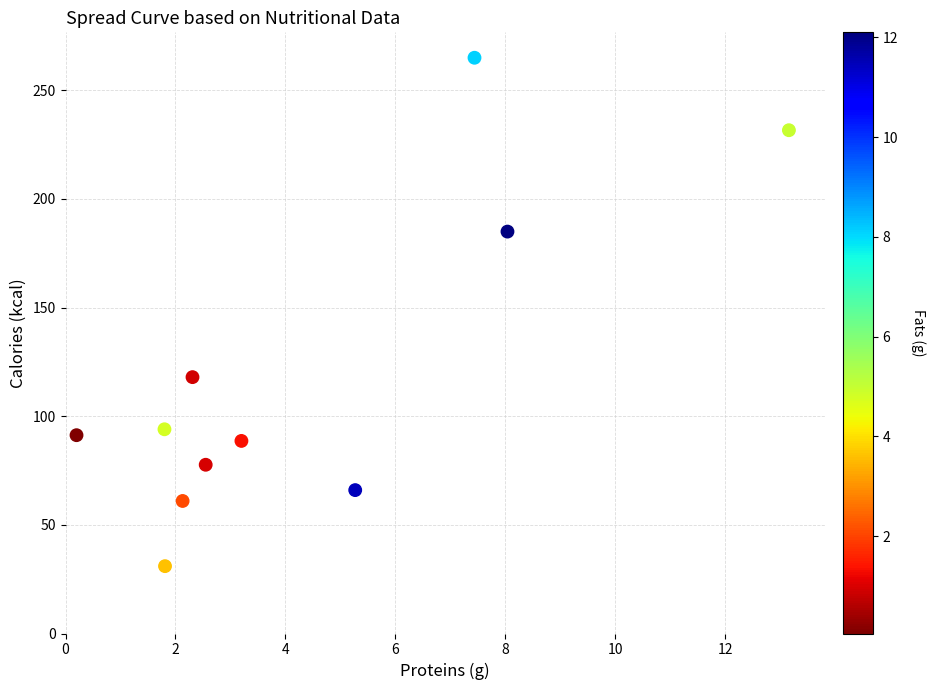

What is the range of Y values (max minus min)?

234.0